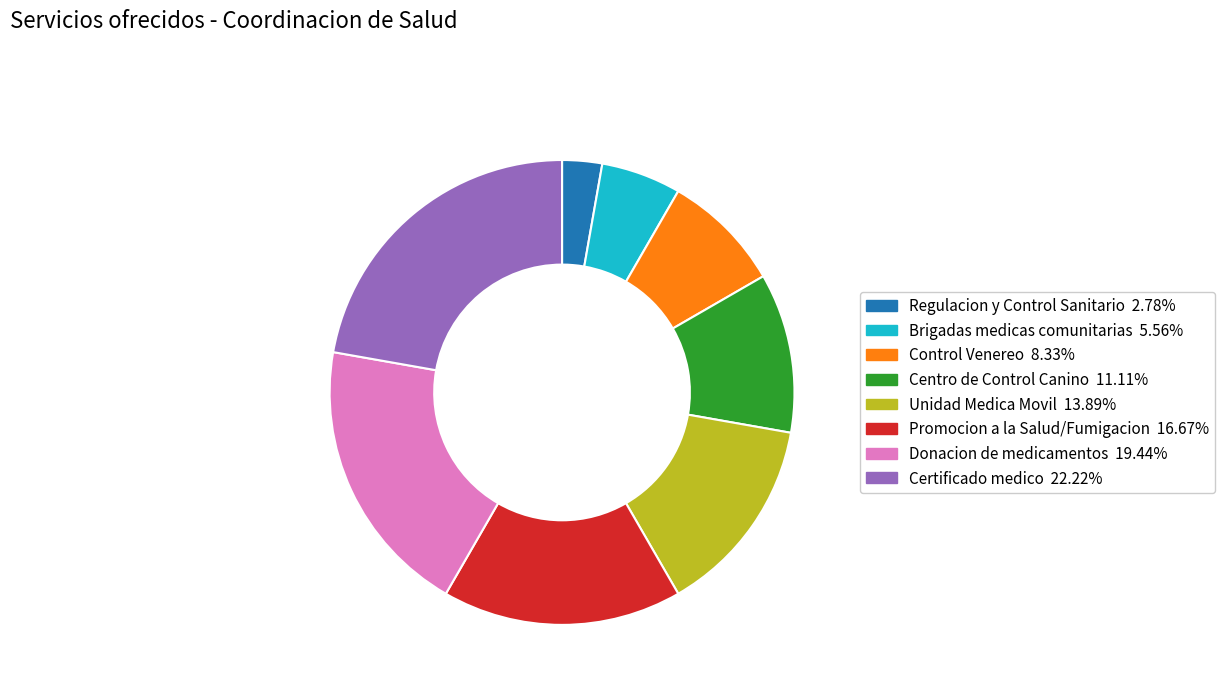

Does any single category account for the majority?

No